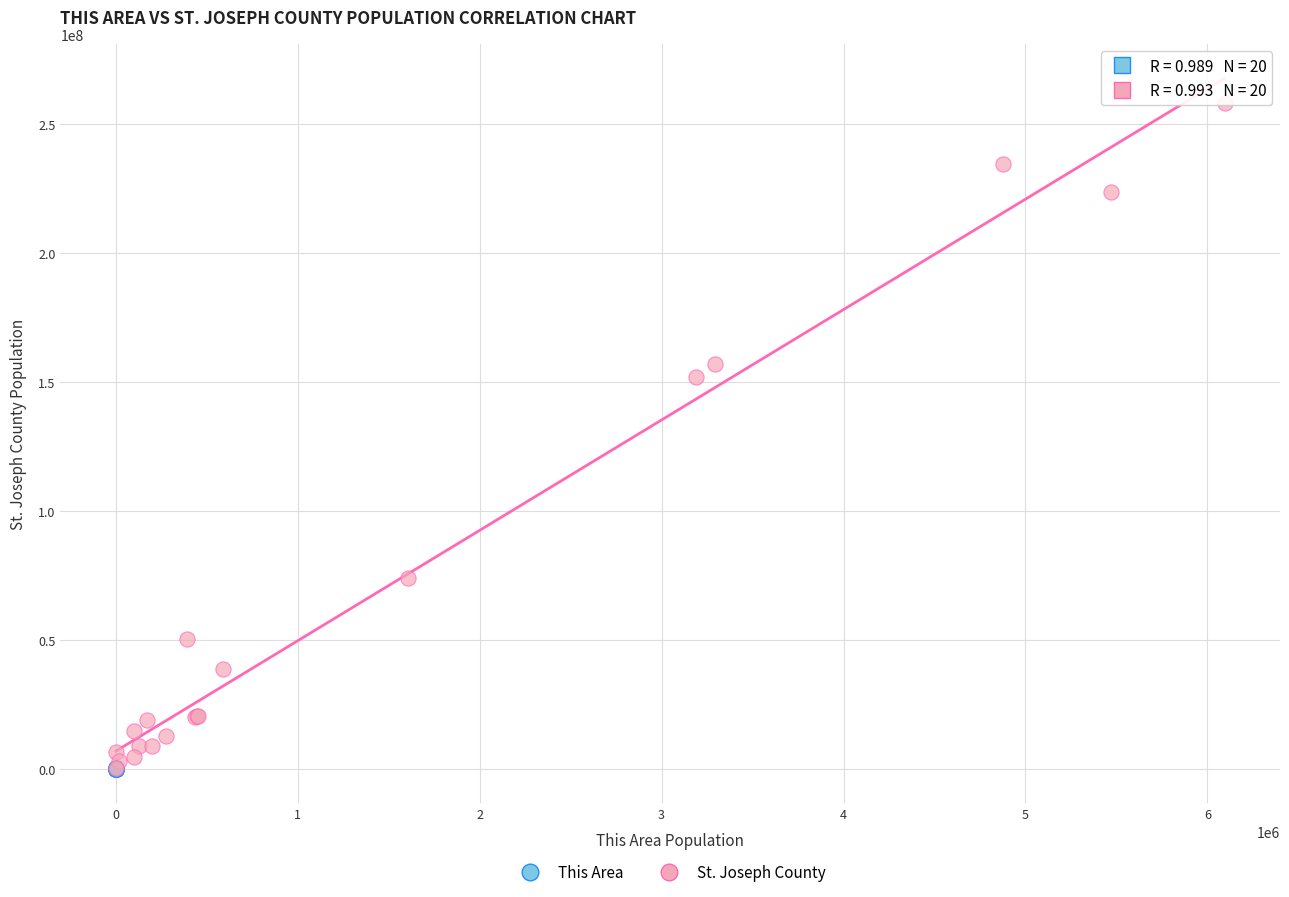

What are all the series names shown in the legend?

This Area, St. Joseph County